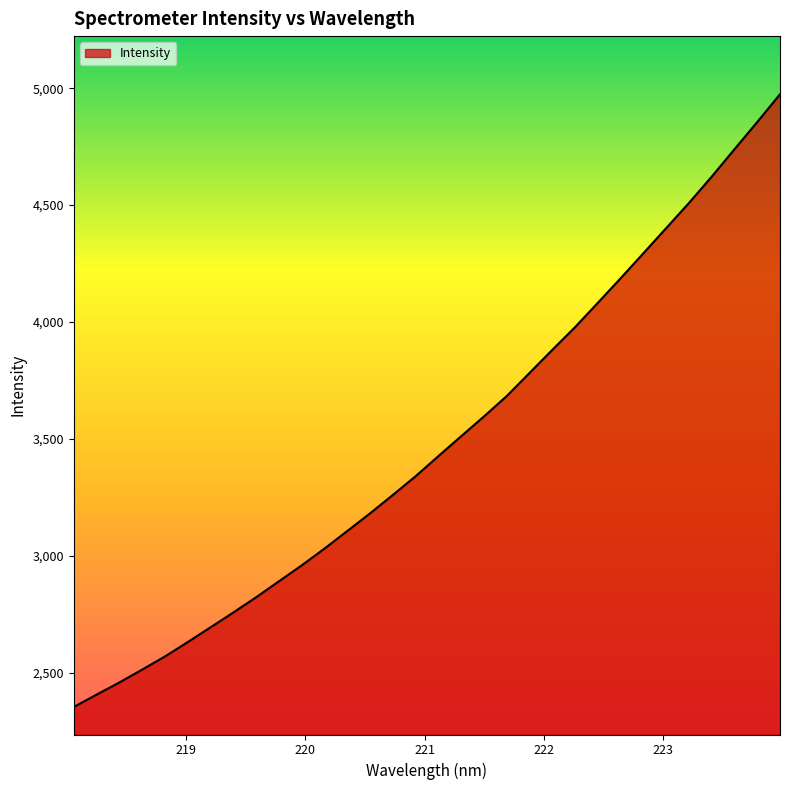

What is the smallest value displayed?

2353.7